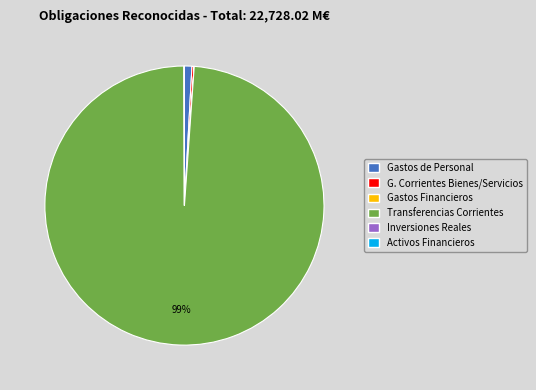

Is it true that Transferencias Corrientes is 90% of the pie?

False